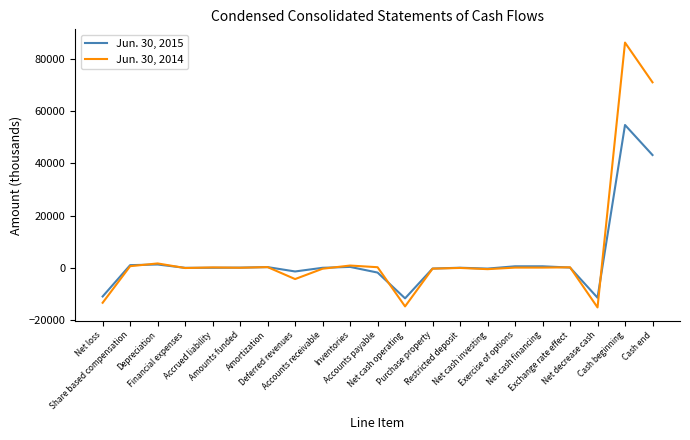

What is the greatest value displayed?

86398